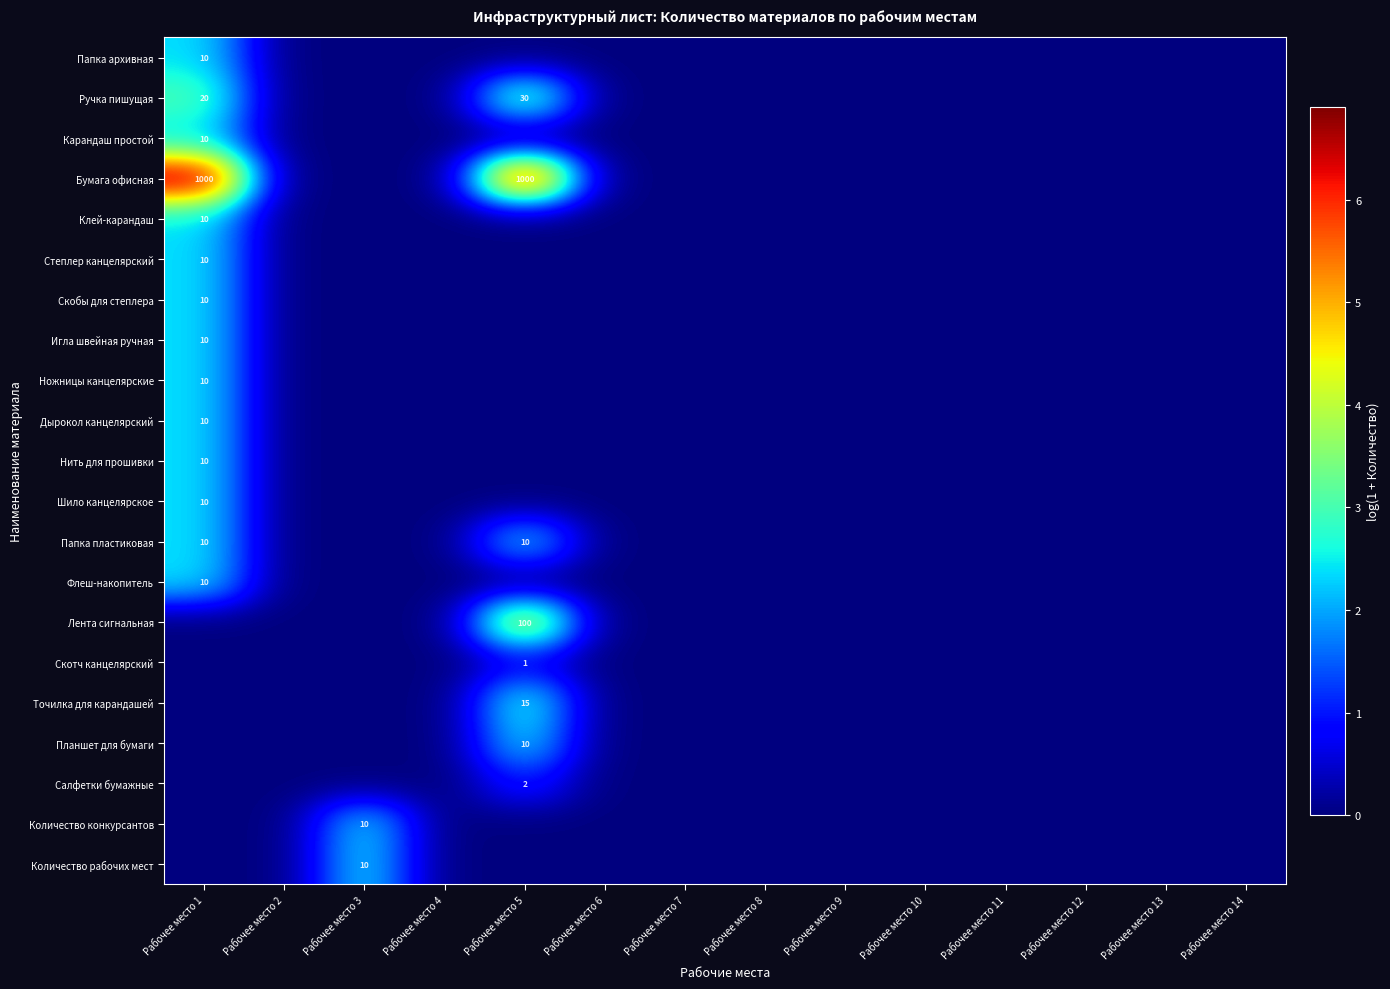

The value of Карандаш простой at Рабочее место 1 is 15. True or false?

False